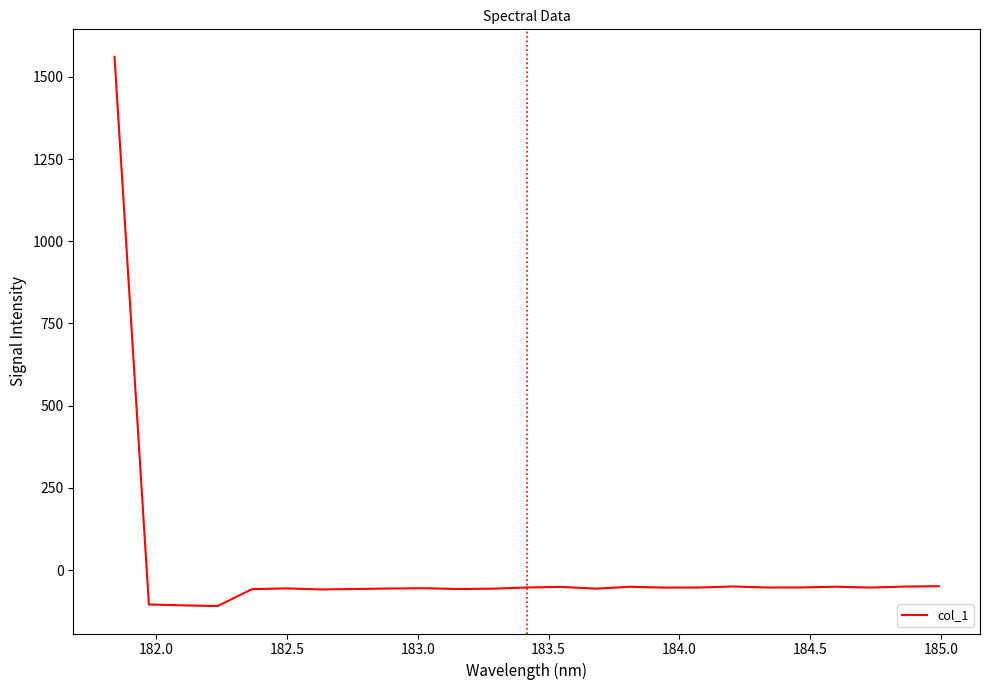

What is the smallest value displayed?

-109.5